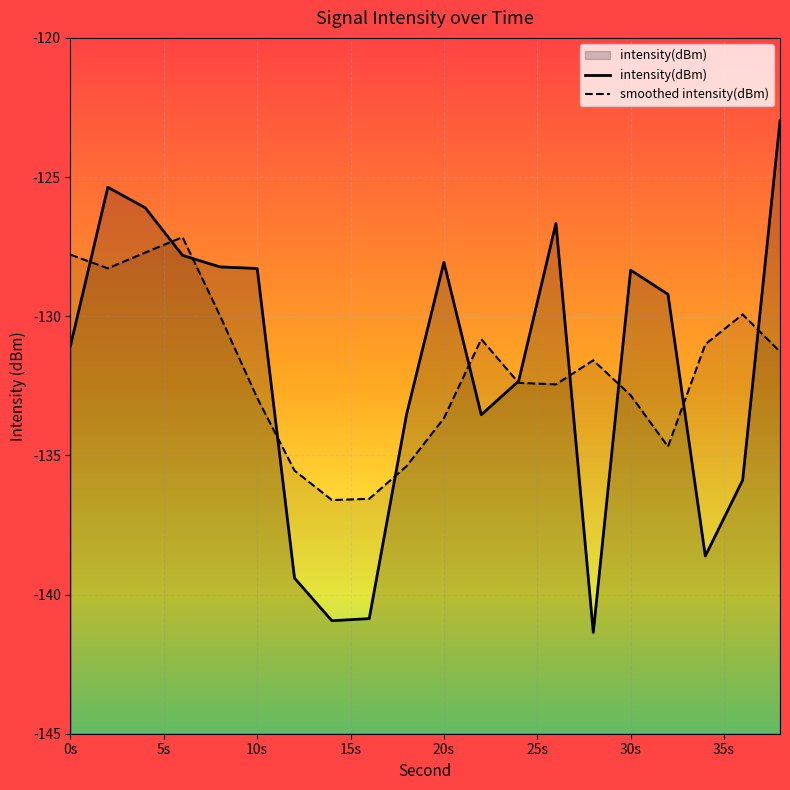

Is the value of intensity(dBm) at 10s greater than the value of smoothed intensity(dBm) at 18?

Yes